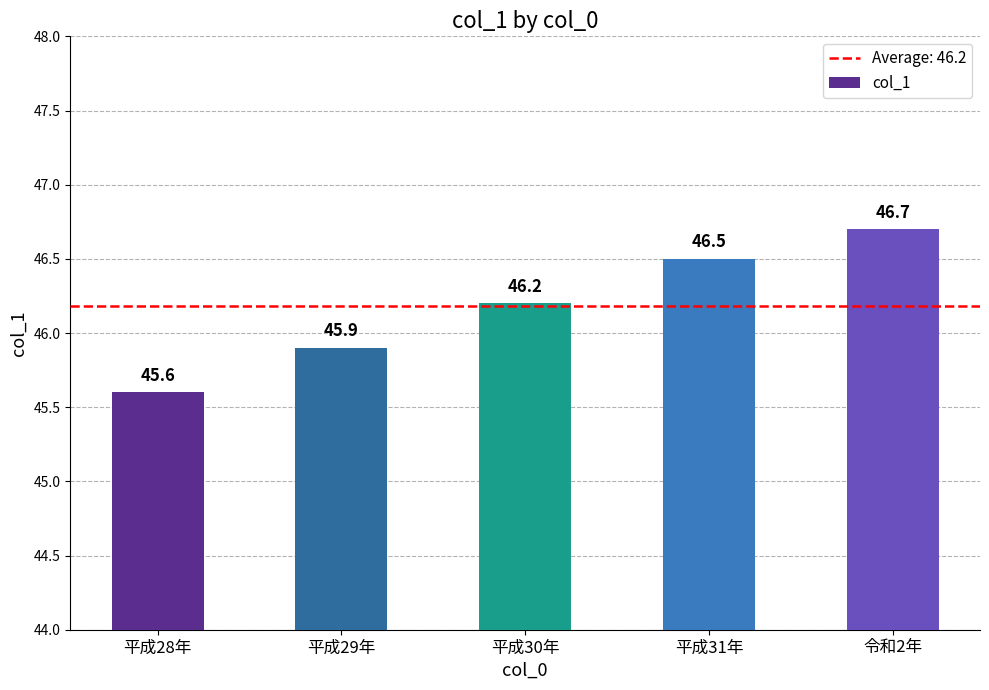

Where does the data first go above 46?

平成30年